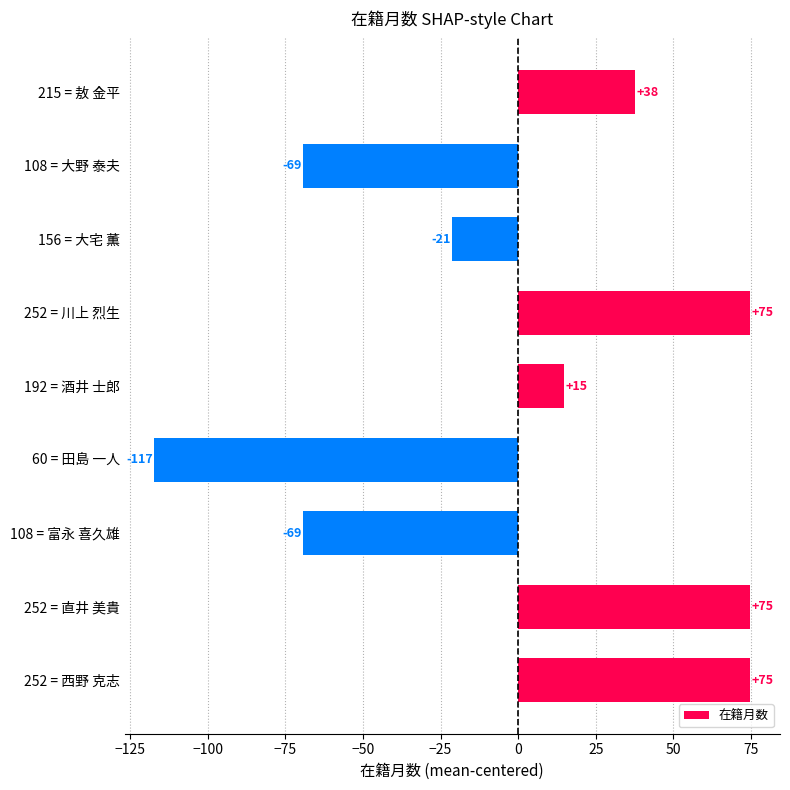

What position from the bottom is 60 = 田島 一人?

4